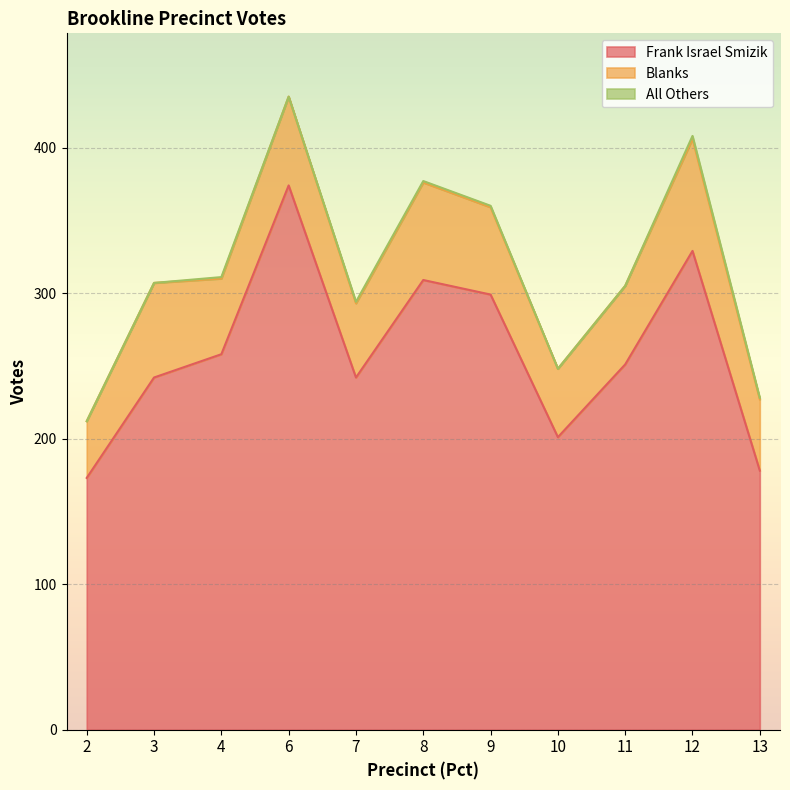

How many values in the Frank Israel Smizik series exceed 251?

5